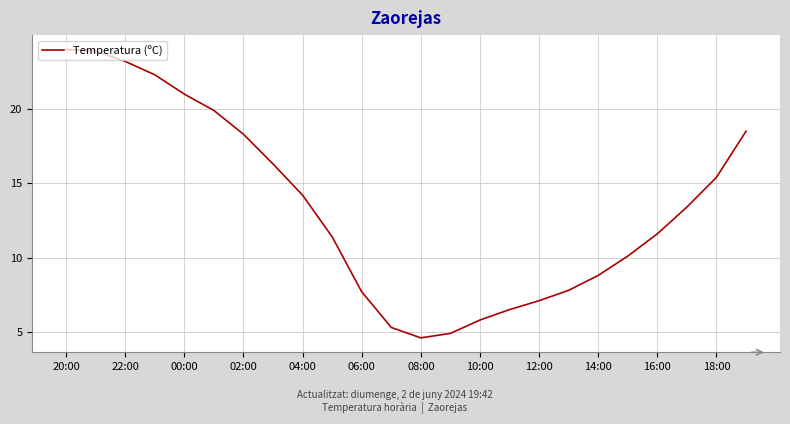

What is the difference between the maximum and minimum values?

19.4